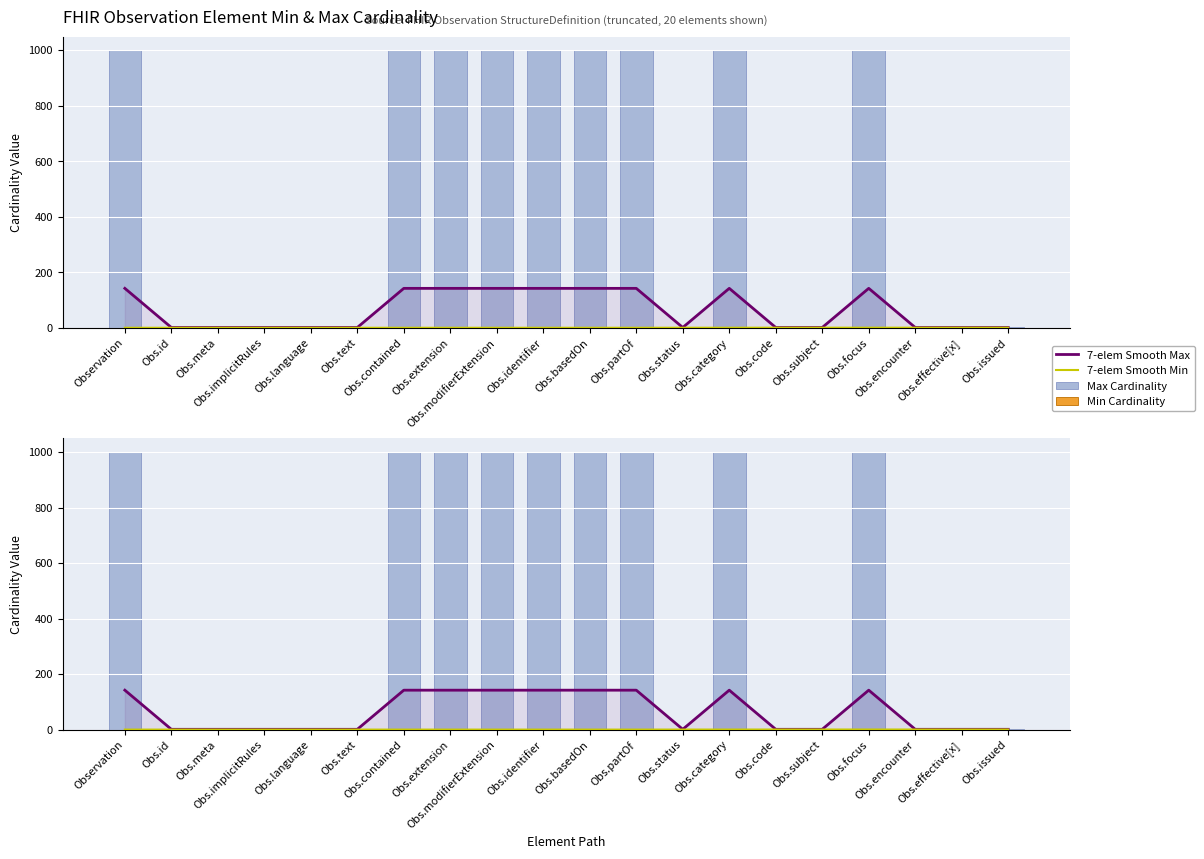

Reading left to right, transcribe all the data shown in this chart.

7-elem Smooth Max: 142.0	1.0	1.0	1.0	1.0	1.0	142.0	142.0	142.0	142.0	142.0	142.0	1.0	142.0	1.0	1.0	142.0	1.0	1.0	1.0
7-elem Smooth Min: 0.0	0.0	0.0	0.0	0.0	0.0	0.0	0.0	0.0	0.0	0.0	0.0	0.1	0.1	0.3	0.3	0.3	0.3	0.3	0.3
Max Cardinality: 999.0	1.0	1.0	1.0	1.0	1.0	999.0	999.0	999.0	999.0	999.0	999.0	1.0	999.0	1.0	1.0	999.0	1.0	1.0	1.0
Min Cardinality: 0.0	0.0	0.0	0.0	0.0	0.0	0.0	0.0	0.0	0.0	0.0	0.0	1.0	0.0	1.0	0.0	0.0	0.0	0.0	0.0